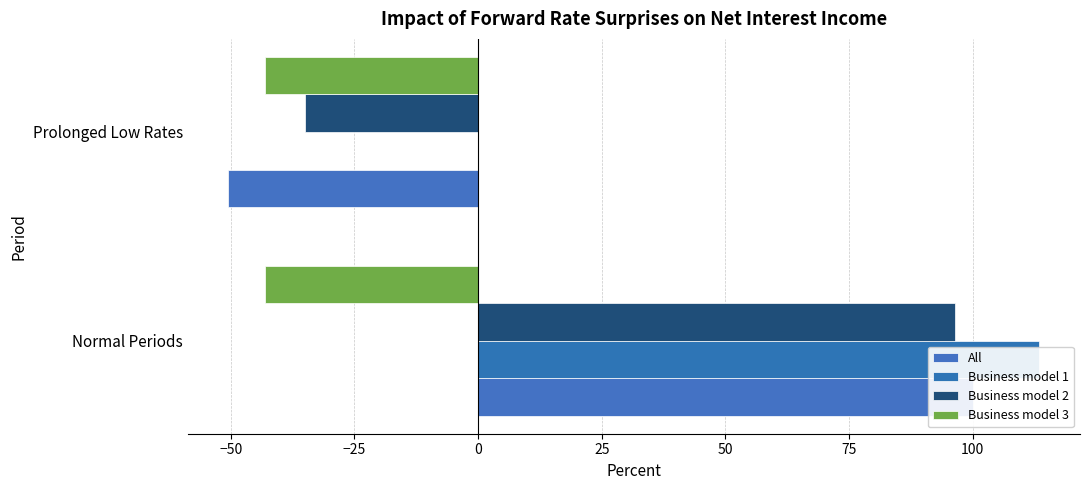

What is the sum of all All values?

49.5